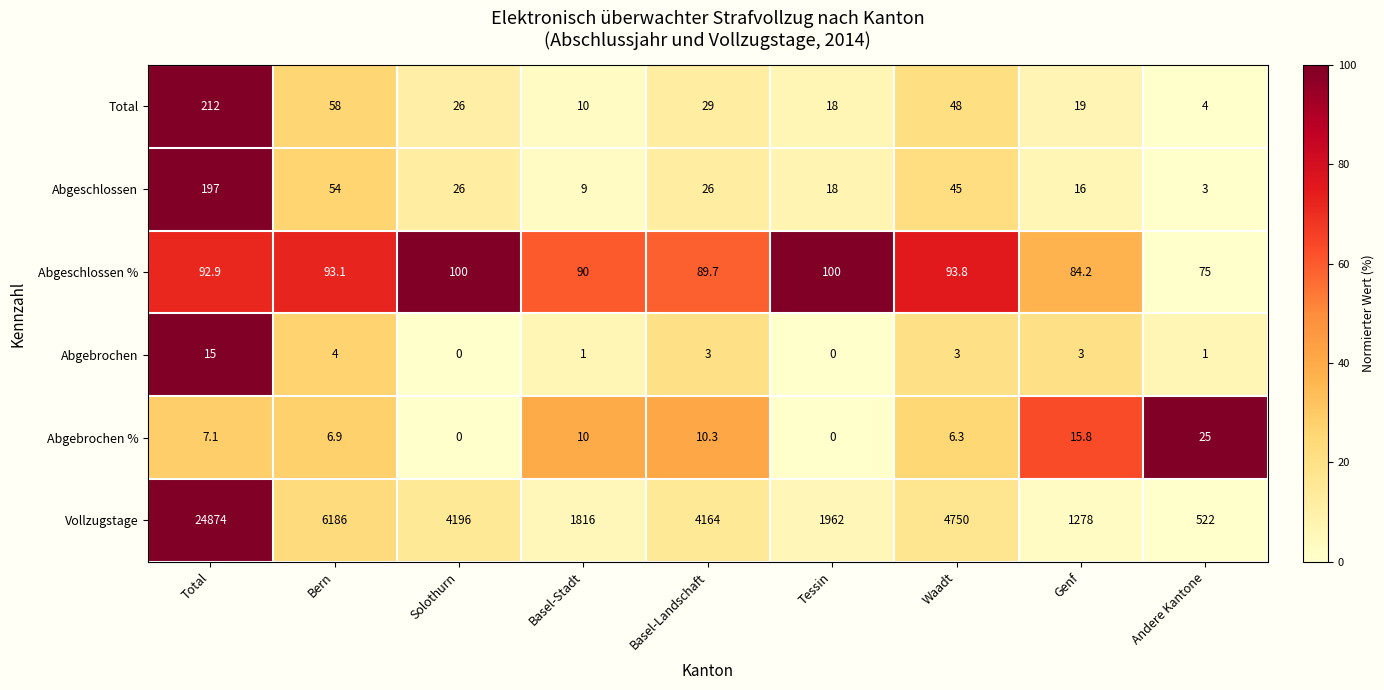

How many series are shown in this chart?

6